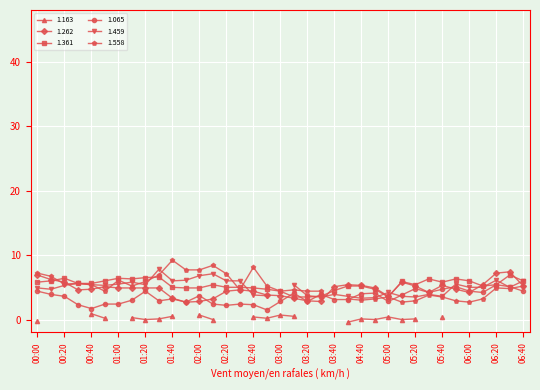

How many values in the 1.065 series are below 3?

14